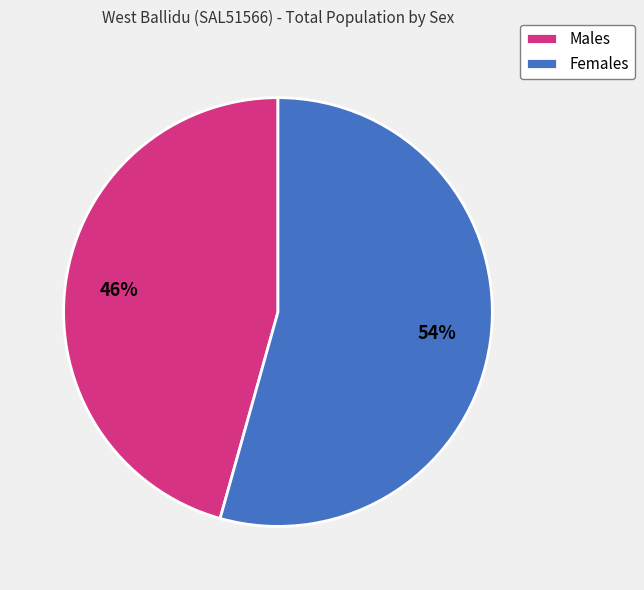

Which has a higher value, Females or Males?

Females